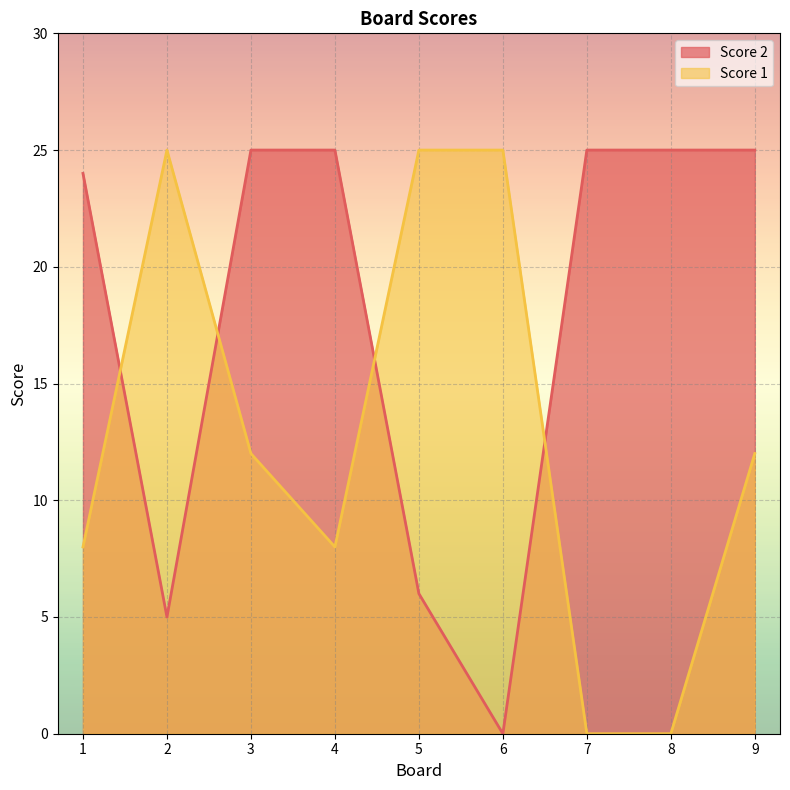

Where is Score 1 nearest to the value 12?

3